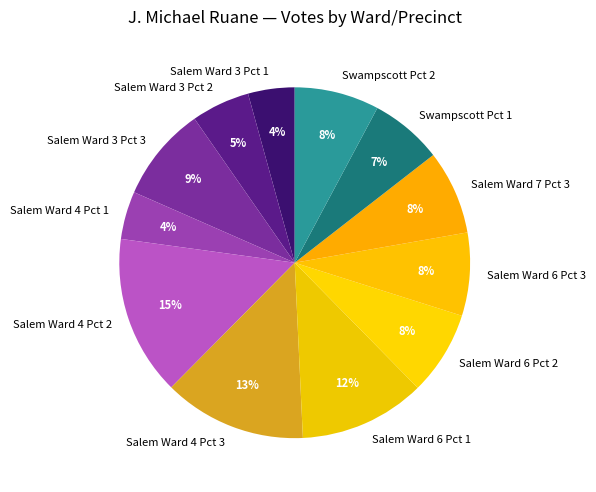

How many segments does this pie chart have?

12